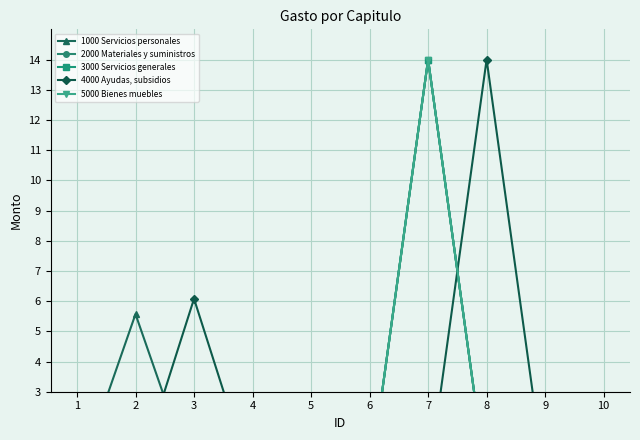

What is the difference between the maximum and second lowest values in the 4000 Ayudas, subsidios series?

14.0